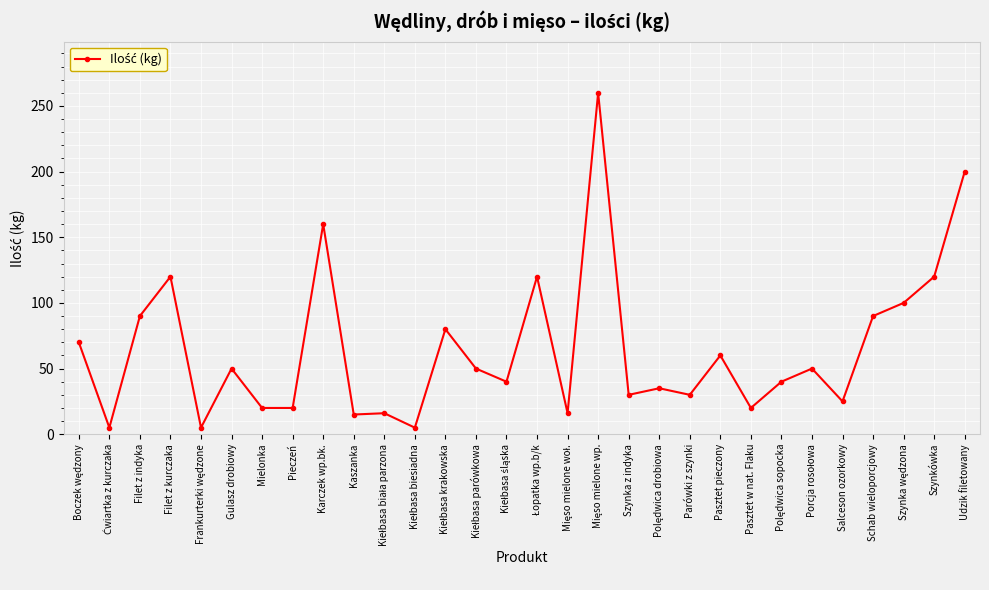

How many lines are shown in the chart?

1